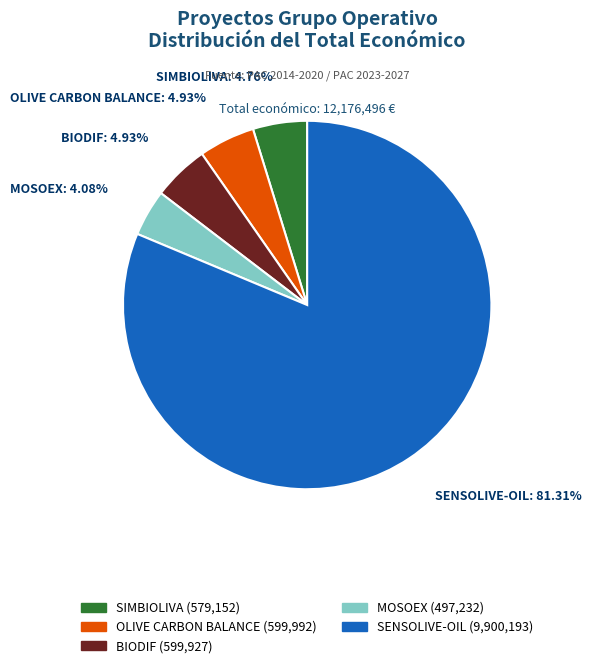

What percentage is the SIMBIOLIVA slice, to the nearest percent?

5%